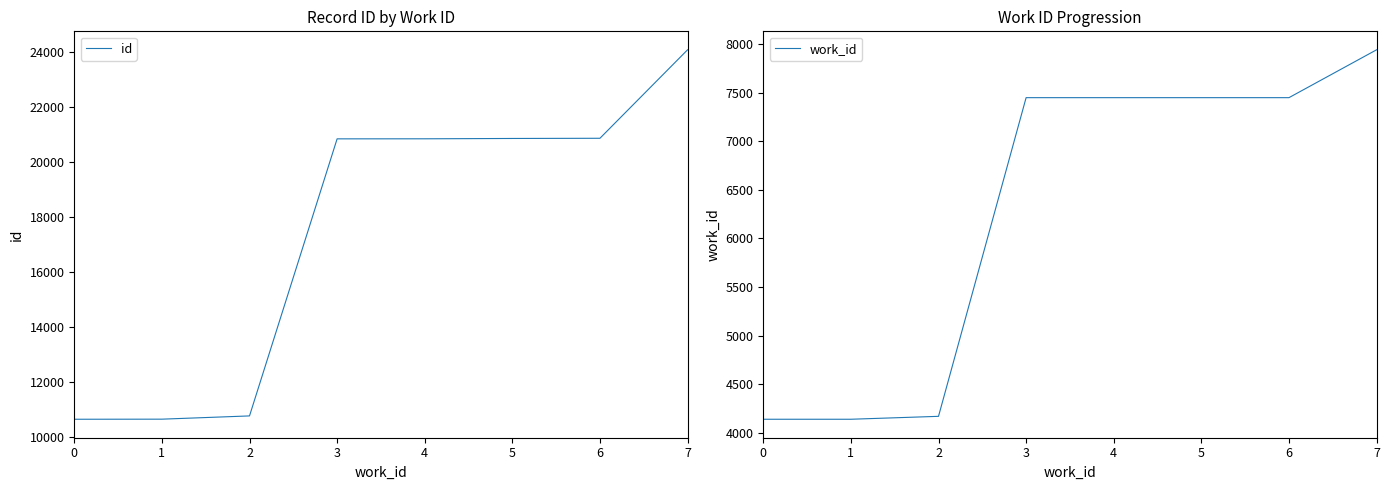

List the labels in order of work_id value, smallest first.

0, 1, 2, 3, 4, 5, 6, 7